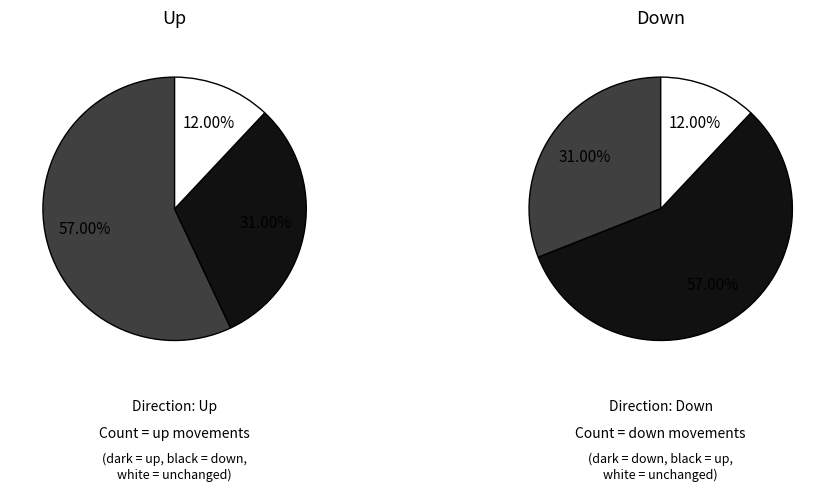

What percentage is the up slice, to the nearest percent?

57%